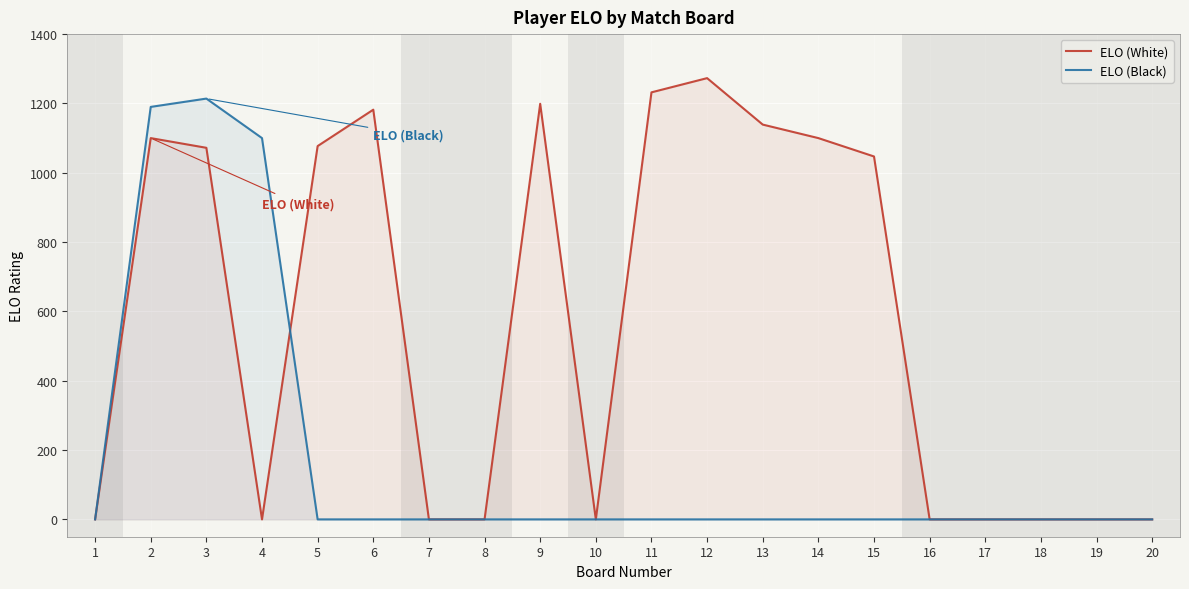

True or false: ELO (White) has a value of 535 at 8.

False